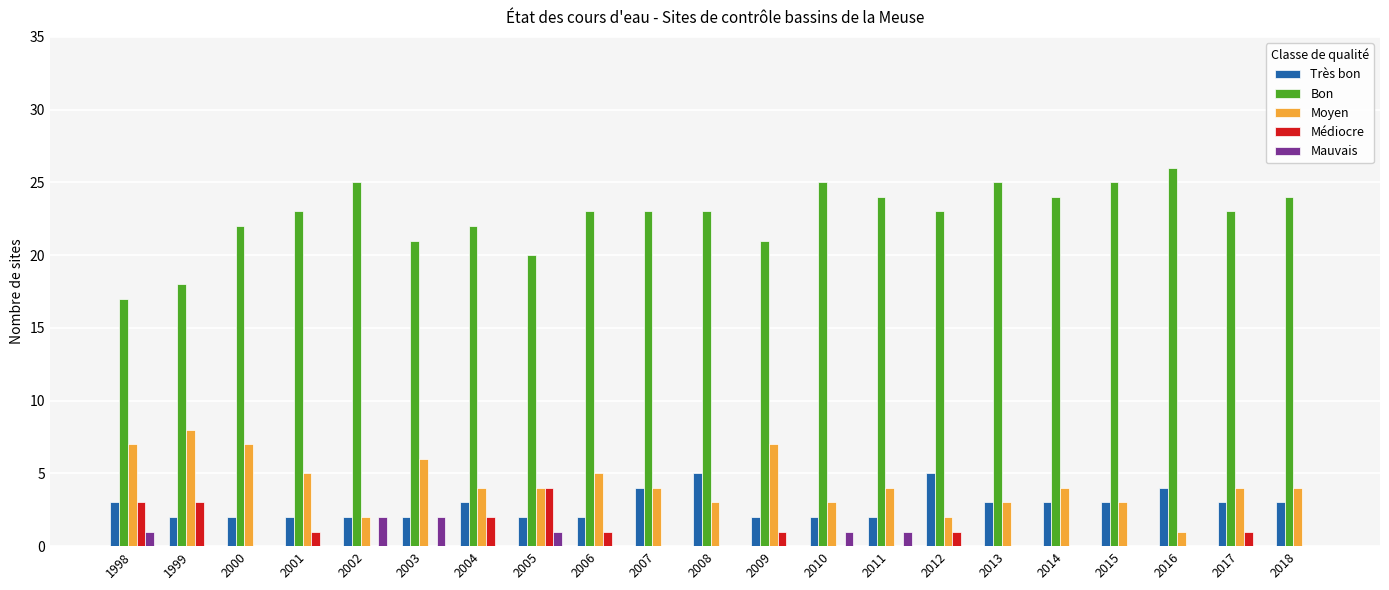

What is the sum of all Médiocre values?

17